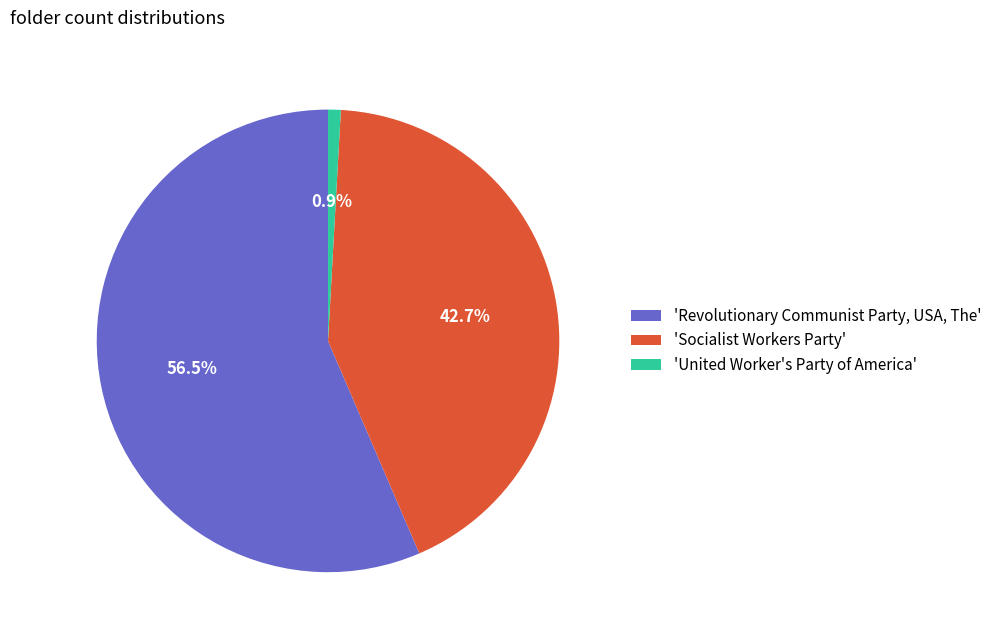

How many slices are in this pie chart?

3